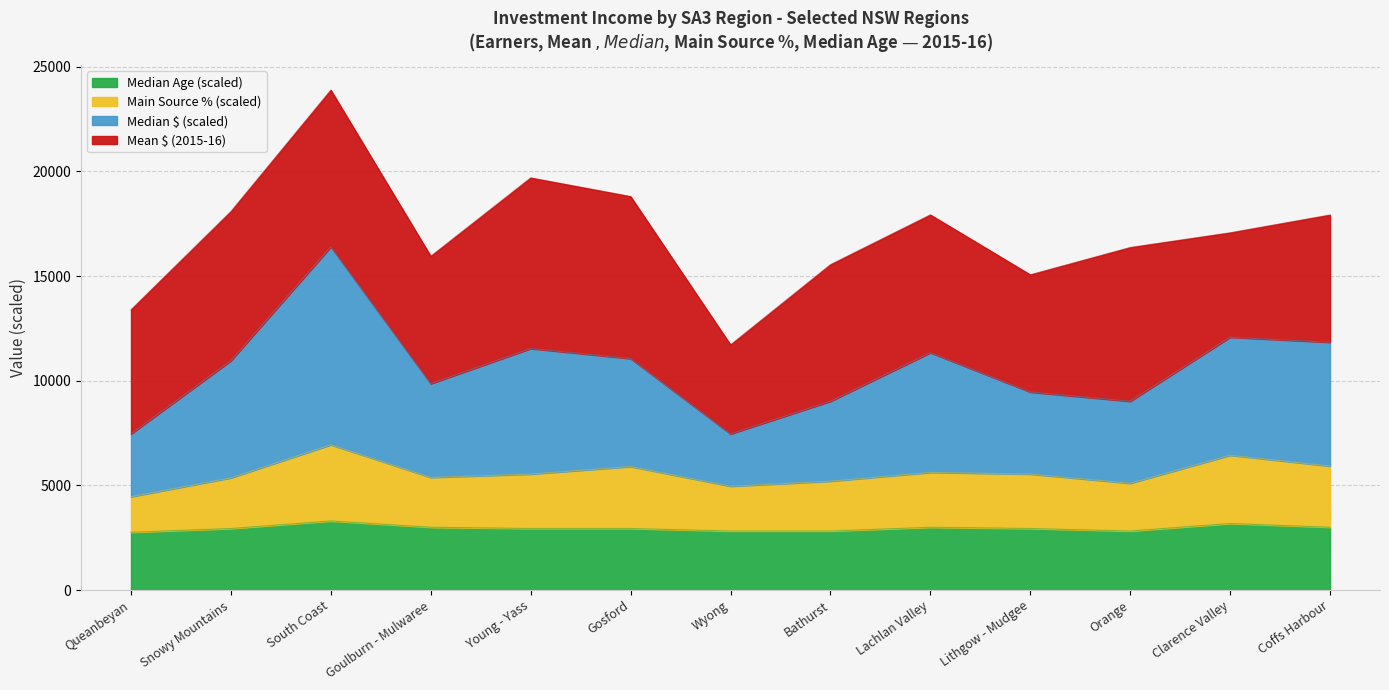

What is the total value across all series at Orange?

16368